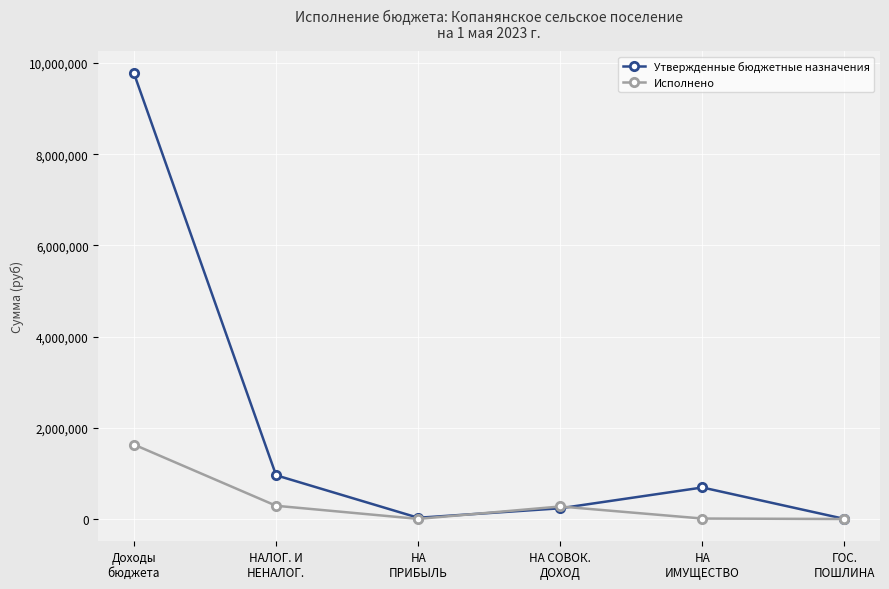

How many lines are shown in the chart?

2